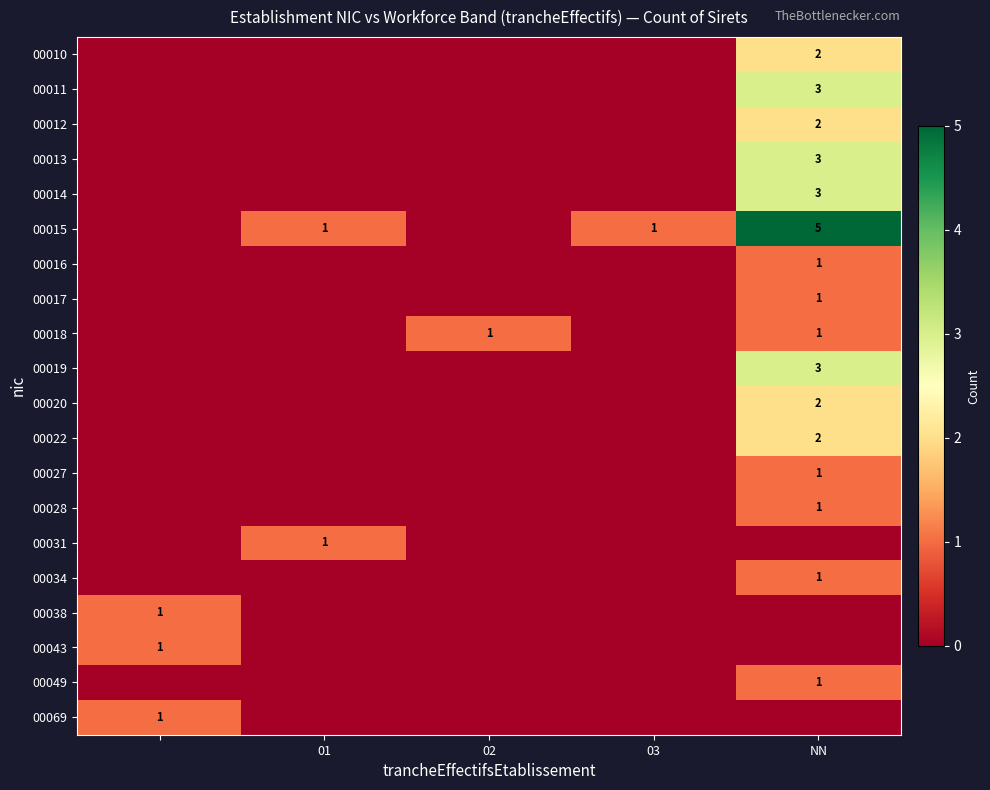

Which series has the widest spread of values?

00015